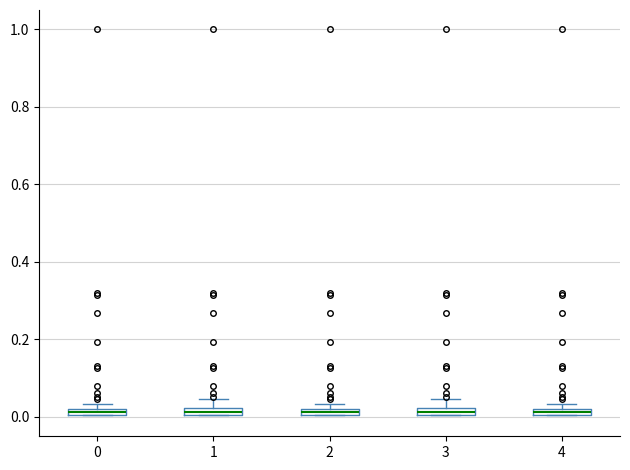

Where is the lower edge of the box at x = 4 on the y-axis? The values are not printed on the chart, so give them approximately, as read against the axis.

0.00